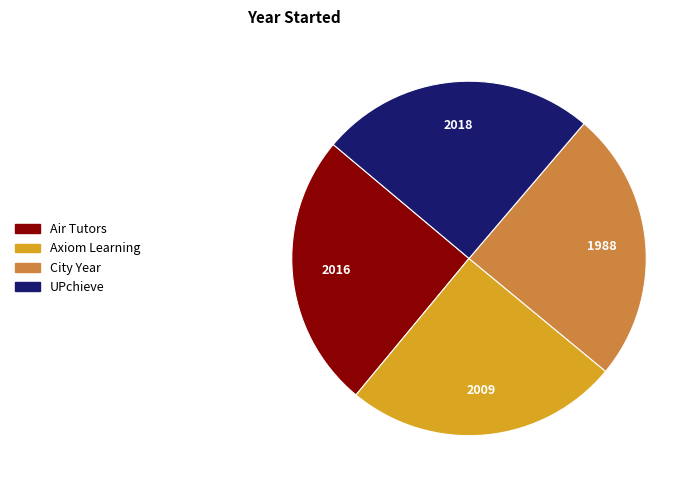

Is it true that Air Tutors is 25% of the pie?

True